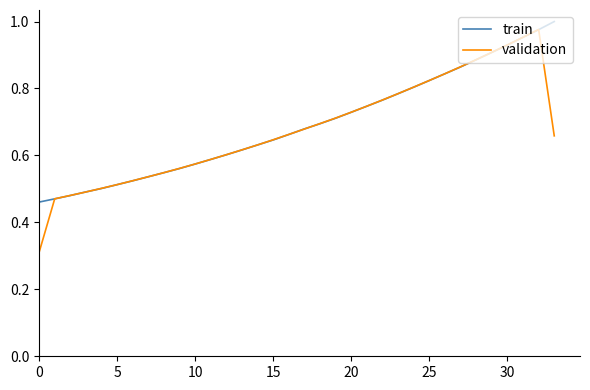

Which series has the largest range (max minus min)?

validation